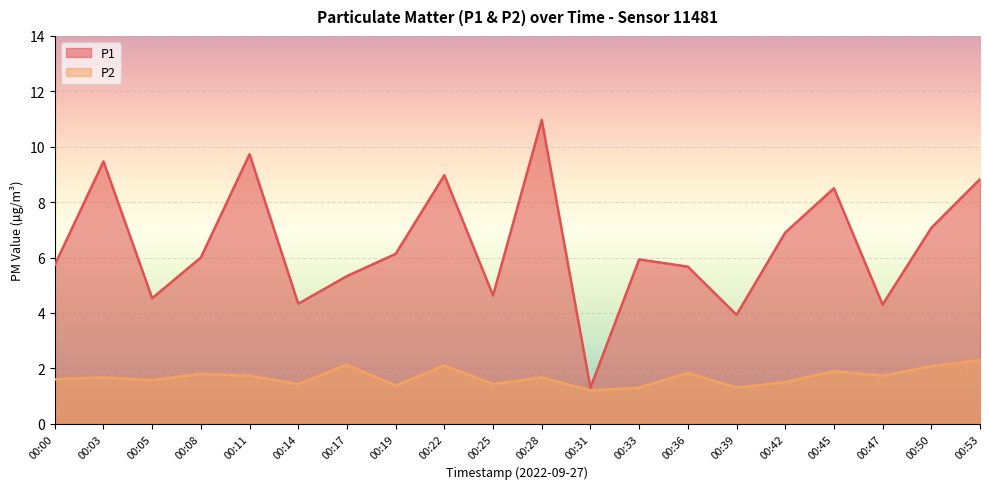

Does the chart display data point markers on the line(s)?

No